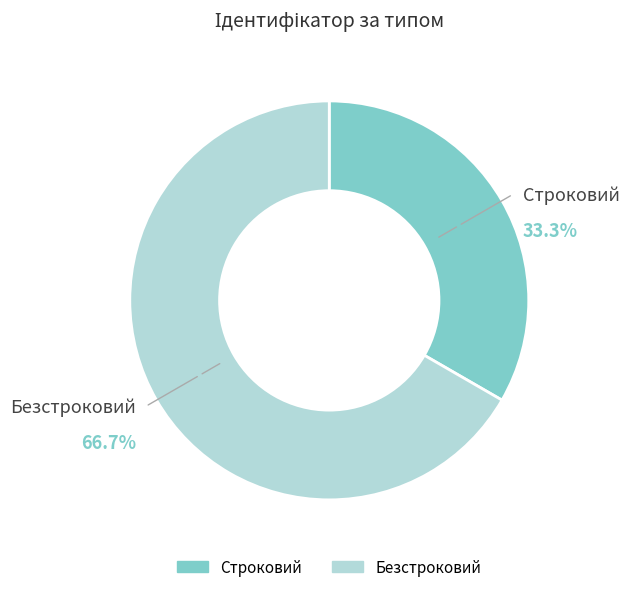

To the nearest percent, what is the average slice percentage?

50%